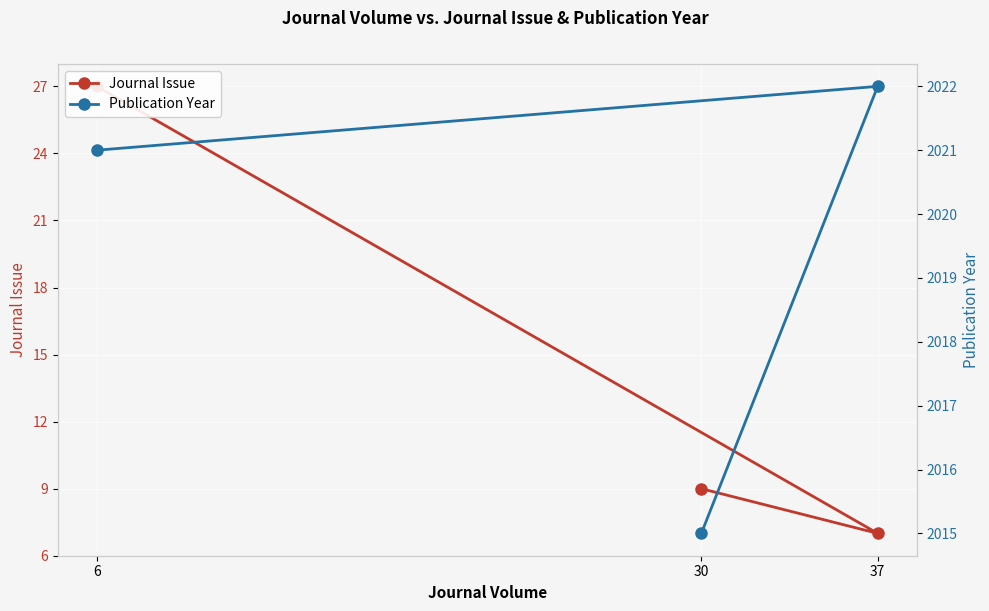

Between 30 and 6, which is larger?

6